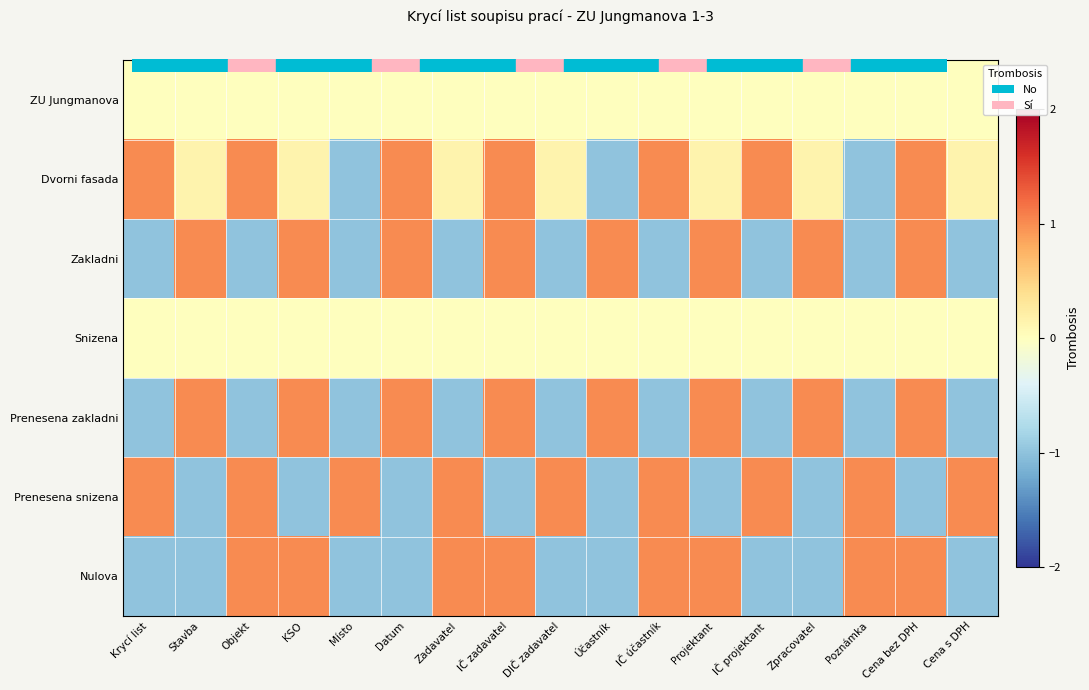

Reading right to left, list all the values displayed in this chart.

ZU Jungmanova: Cena s DPH=0.0	Cena bez DPH=0.0	Poznámka=0.0	Zpracovatel=0.0	IČ projektant=0.0	Projektant=0.0	IČ účastník=0.0	Účastník=0.0	DIČ zadavatel=0.0	IČ zadavatel=0.0	Zadavatel=0.0	Datum=0.0	Místo=0.0	KSO=0.0	Objekt=0.0	Stavba=0.0	Krycí list=0.0
Dvorni fasada: Cena s DPH=0.1	Cena bez DPH=1.0	Poznámka=-1.0	Zpracovatel=0.1	IČ projektant=1.0	Projektant=0.1	IČ účastník=1.0	Účastník=-1.0	DIČ zadavatel=0.1	IČ zadavatel=1.0	Zadavatel=0.1	Datum=1.0	Místo=-1.0	KSO=0.1	Objekt=1.0	Stavba=0.1	Krycí list=1.0
Zakladni: Cena s DPH=-1.0	Cena bez DPH=1.0	Poznámka=-1.0	Zpracovatel=1.0	IČ projektant=-1.0	Projektant=1.0	IČ účastník=-1.0	Účastník=1.0	DIČ zadavatel=-1.0	IČ zadavatel=1.0	Zadavatel=-1.0	Datum=1.0	Místo=-1.0	KSO=1.0	Objekt=-1.0	Stavba=1.0	Krycí list=-1.0
Snizena: Cena s DPH=0.0	Cena bez DPH=0.0	Poznámka=0.0	Zpracovatel=0.0	IČ projektant=0.0	Projektant=0.0	IČ účastník=0.0	Účastník=0.0	DIČ zadavatel=0.0	IČ zadavatel=0.0	Zadavatel=0.0	Datum=0.0	Místo=0.0	KSO=0.0	Objekt=0.0	Stavba=0.0	Krycí list=0.0
Prenesena zakladni: Cena s DPH=-1.0	Cena bez DPH=1.0	Poznámka=-1.0	Zpracovatel=1.0	IČ projektant=-1.0	Projektant=1.0	IČ účastník=-1.0	Účastník=1.0	DIČ zadavatel=-1.0	IČ zadavatel=1.0	Zadavatel=-1.0	Datum=1.0	Místo=-1.0	KSO=1.0	Objekt=-1.0	Stavba=1.0	Krycí list=-1.0
Prenesena snizena: Cena s DPH=1.0	Cena bez DPH=-1.0	Poznámka=1.0	Zpracovatel=-1.0	IČ projektant=1.0	Projektant=-1.0	IČ účastník=1.0	Účastník=-1.0	DIČ zadavatel=1.0	IČ zadavatel=-1.0	Zadavatel=1.0	Datum=-1.0	Místo=1.0	KSO=-1.0	Objekt=1.0	Stavba=-1.0	Krycí list=1.0
Nulova: Cena s DPH=-1.0	Cena bez DPH=1.0	Poznámka=1.0	Zpracovatel=-1.0	IČ projektant=-1.0	Projektant=1.0	IČ účastník=1.0	Účastník=-1.0	DIČ zadavatel=-1.0	IČ zadavatel=1.0	Zadavatel=1.0	Datum=-1.0	Místo=-1.0	KSO=1.0	Objekt=1.0	Stavba=-1.0	Krycí list=-1.0